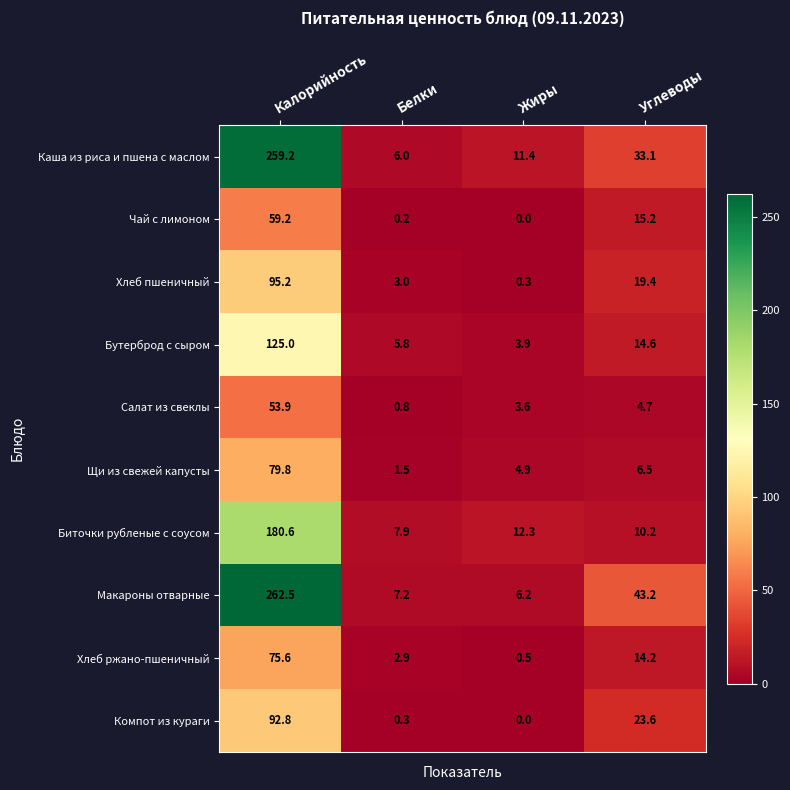

At Белки, list the series in order from largest to smallest.

Биточки рубленые с соусом, Макароны отварные, Каша из риса и пшена с маслом, Бутерброд с сыром, Хлеб пшеничный, Хлеб ржано-пшеничный, Щи из свежей капусты, Салат из свеклы, Компот из кураги, Чай с лимоном